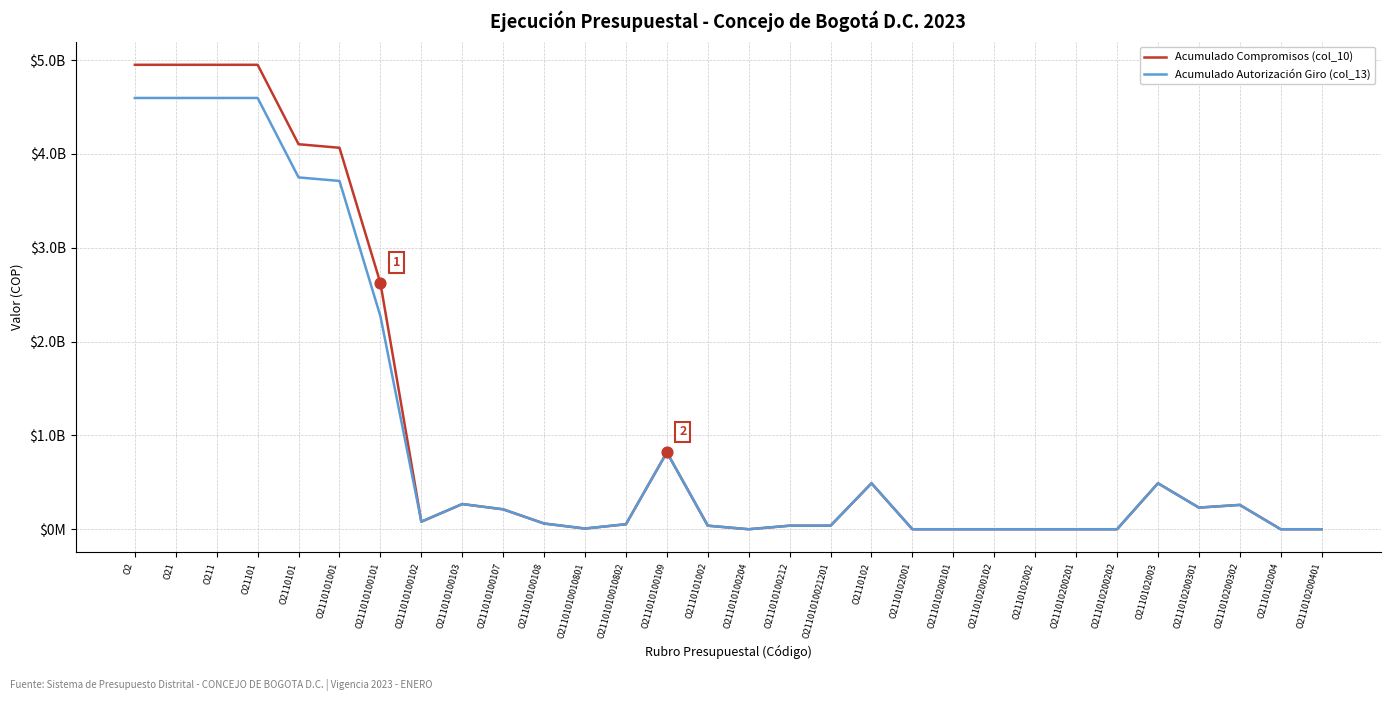

Which series has the largest total across all categories?

Acumulado Compromisos (col_10)